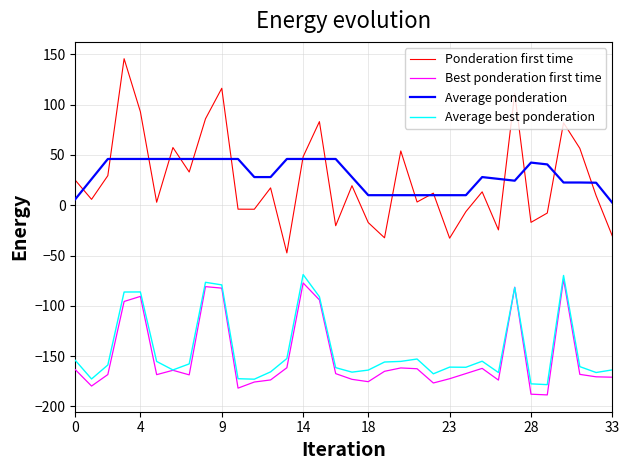

Which series has the largest total across all categories?

Average ponderation